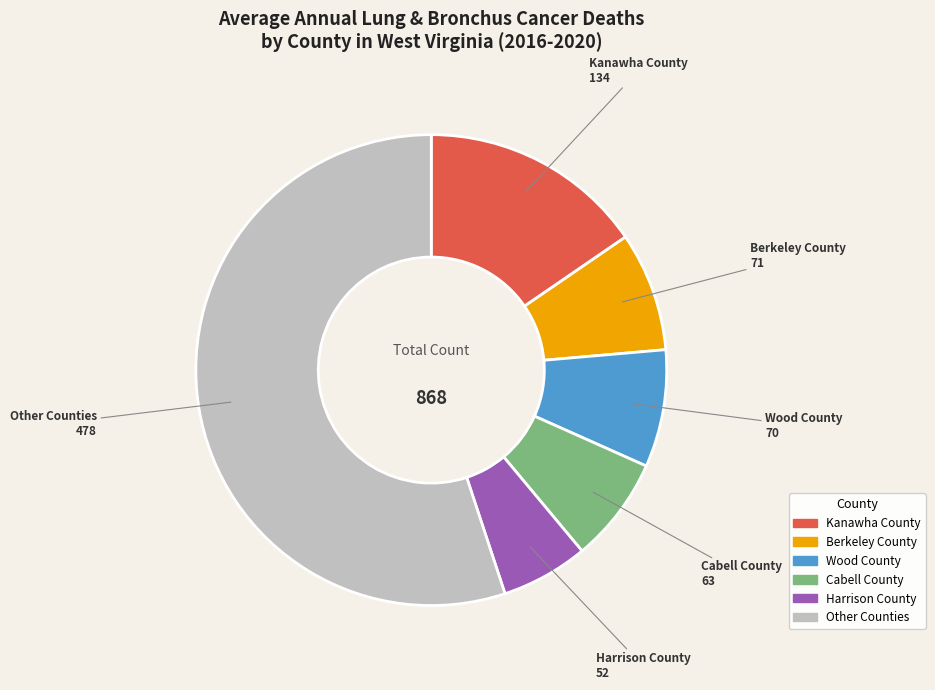

Which has a higher value, Cabell County or Other Counties?

Other Counties